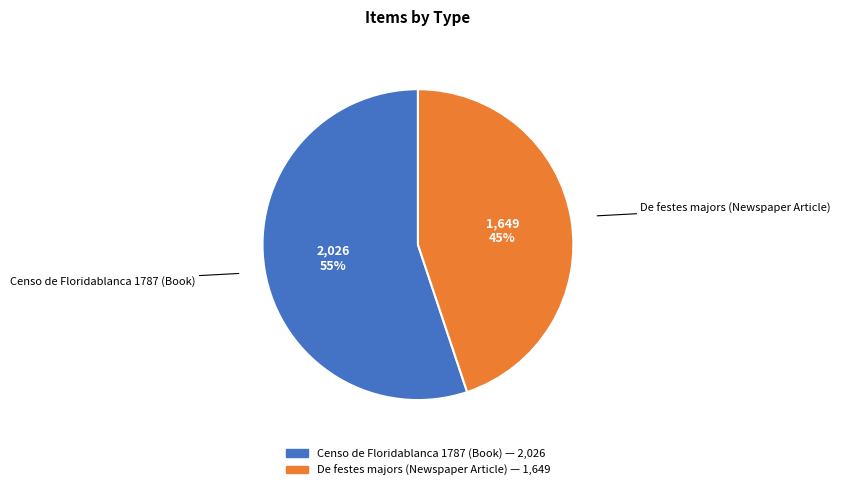

What is the smallest slice in the pie chart?

De festes majors (Newspaper Article)